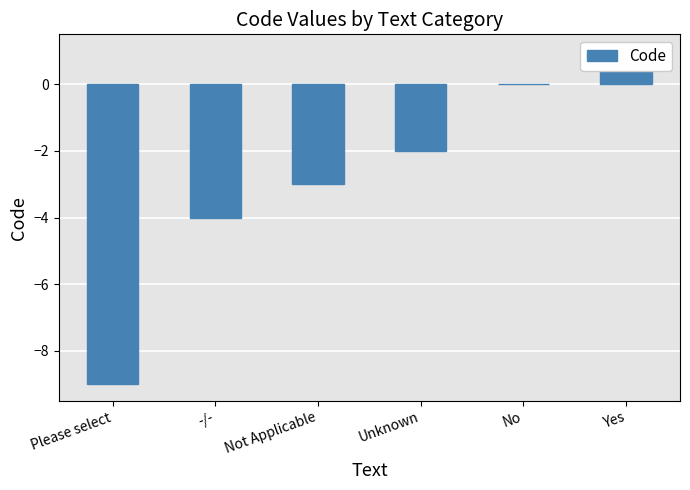

What is the change in value from Unknown to Yes?

+3